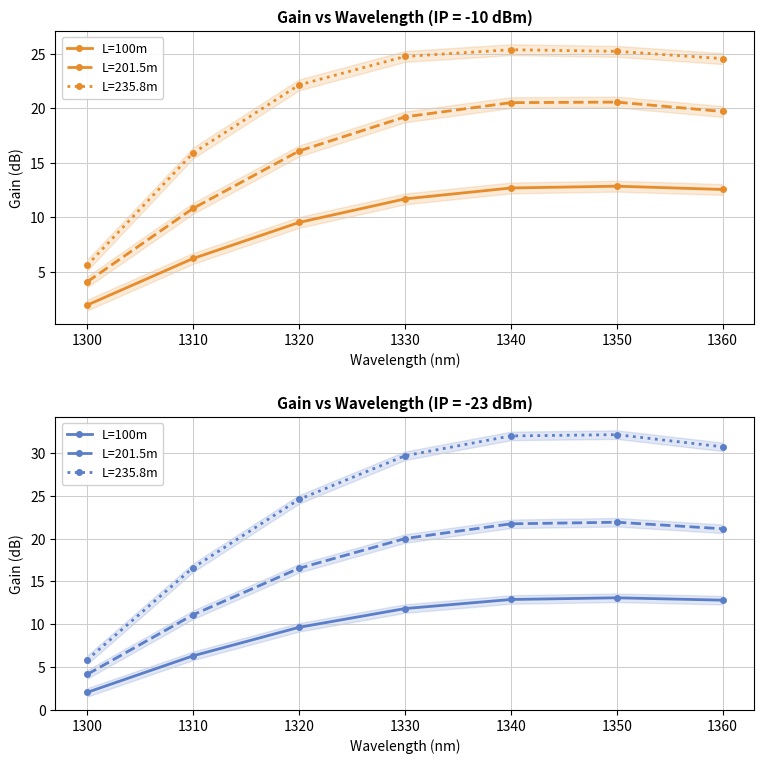

List the labels in order of value, largest first.

1350, 1340, 1360, 1330, 1320, 1310, 1300